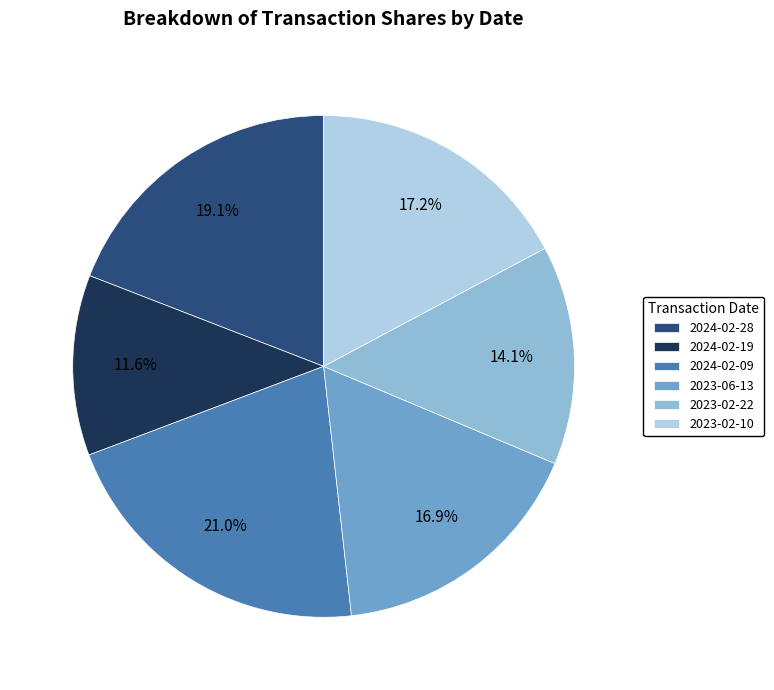

Is 2023-02-22 the majority of the pie?

No